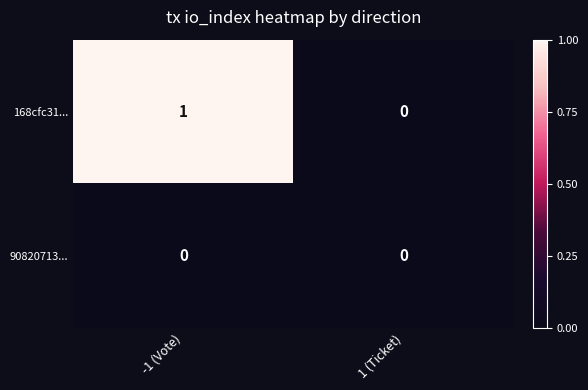

What is the maximum value shown in the chart?

1